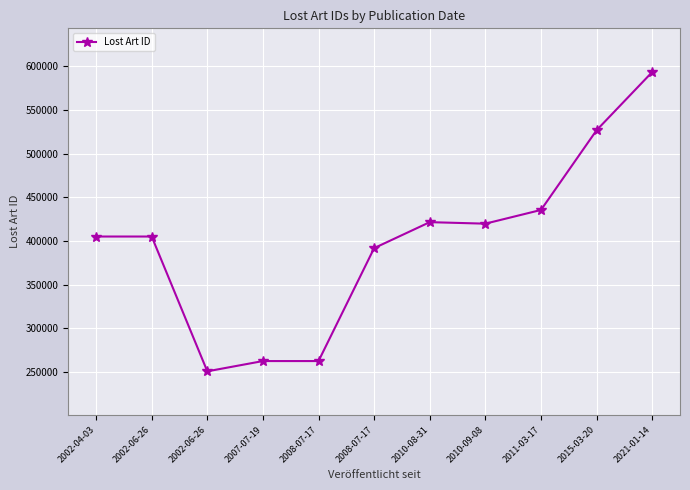

Is it true that the value at 2011-03-17 is 143310?

False